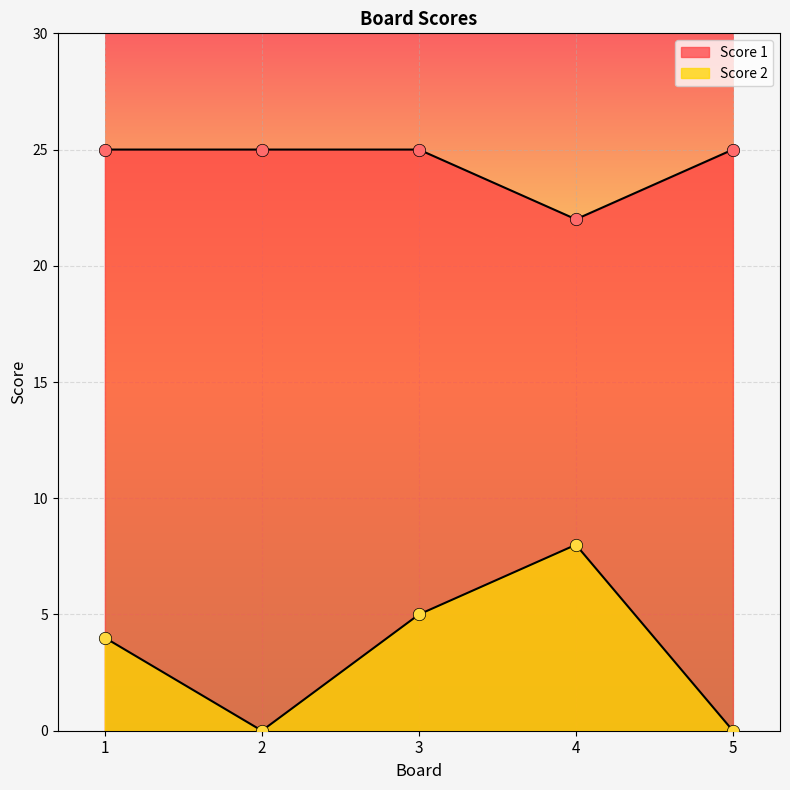

Which series contains the highest Y value?

Score 1